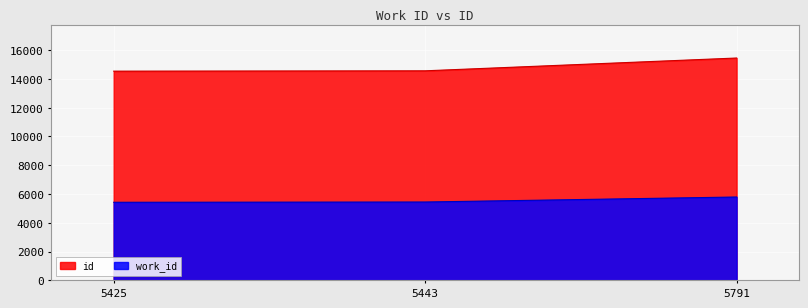

At how many categories does at least one series exceed 13247?

3